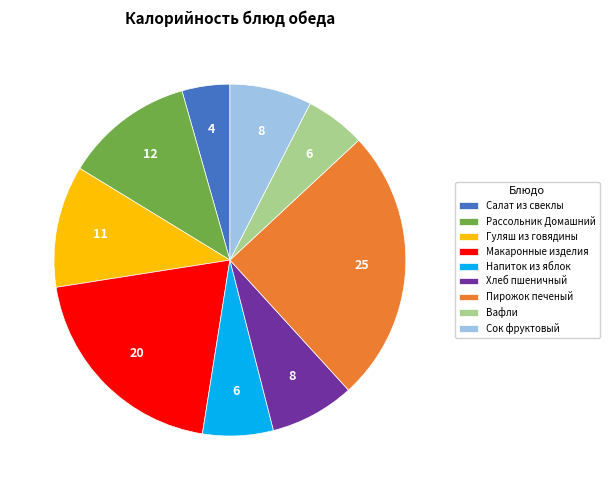

Is it true that Сок фруктовый is 8% of the pie?

True